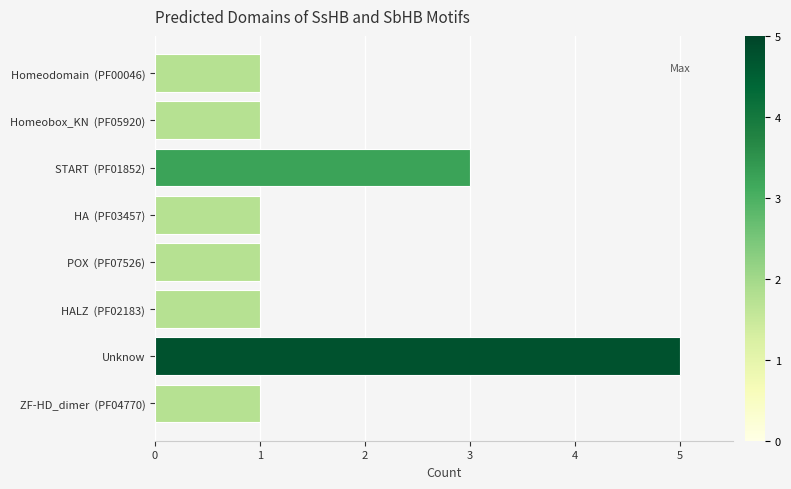

Reading bottom to top, extract all data points from this chart.

ZF-HD_dimer  (PF04770)=1	Unknow=5	HALZ  (PF02183)=1	POX  (PF07526)=1	HA  (PF03457)=1	START  (PF01852)=3	Homeobox_KN  (PF05920)=1	Homeodomain  (PF00046)=1